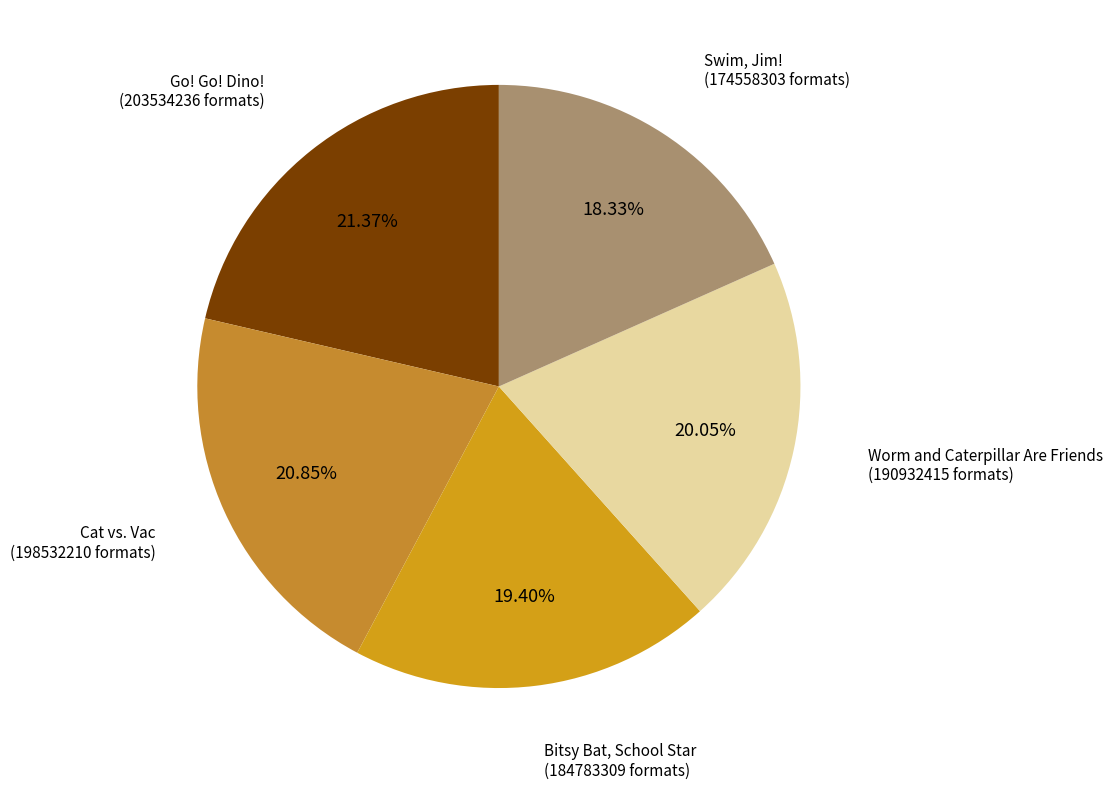

To the nearest percent, what is the average slice percentage?

20%